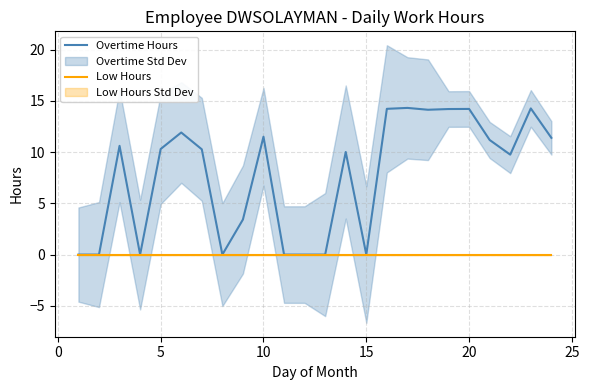

What is the maximum value for Overtime Hours?

14.3